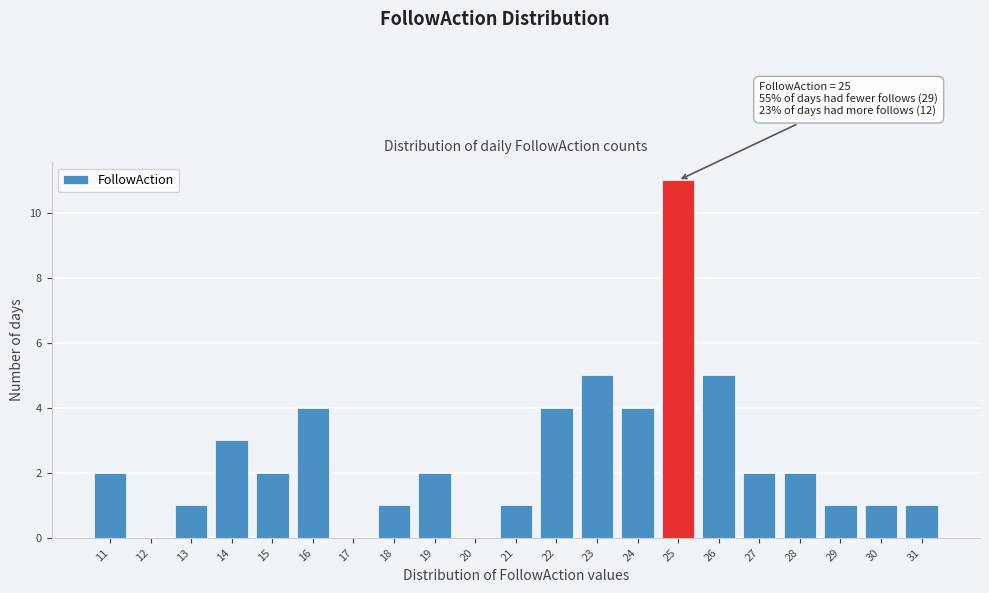

Which range on the x-axis has the tallest bar?

24.5 to 25.5